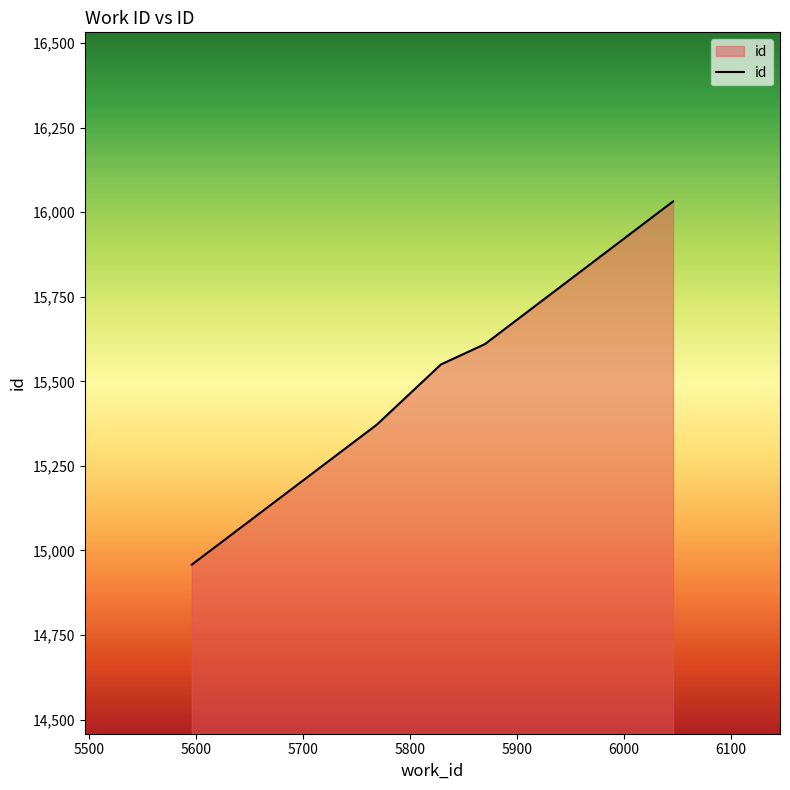

What is the average value?

15504